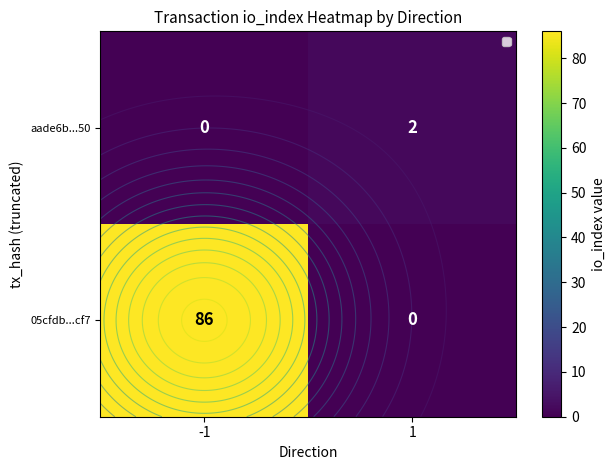

Is the value of aade6b...50 at 1 greater than the value of 05cfdb...cf7 at -1?

No